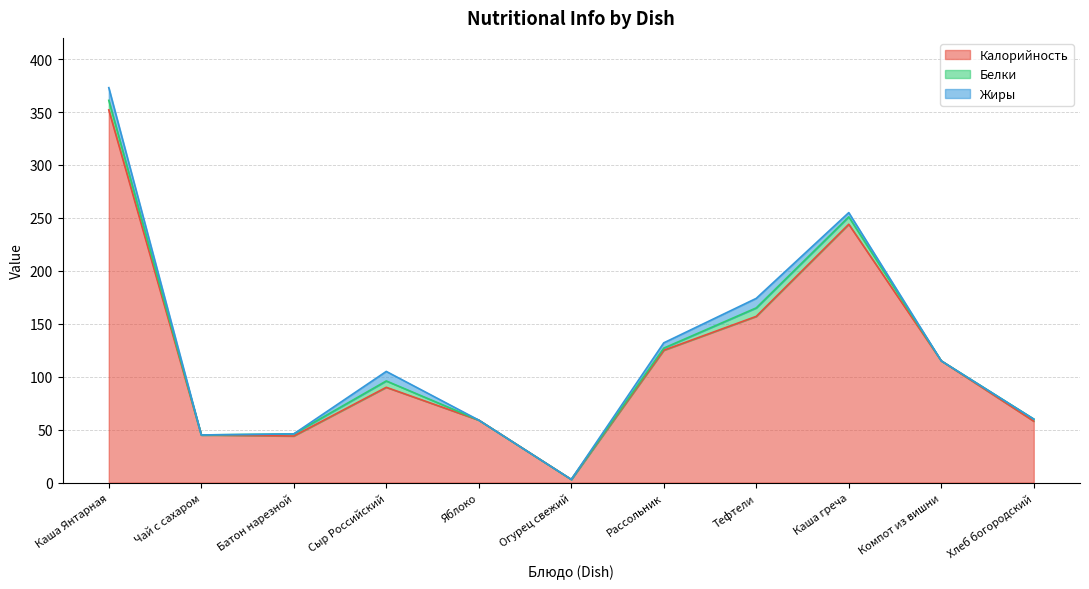

Is it true that Калорийность equals 352 at Каша Янтарная?

True